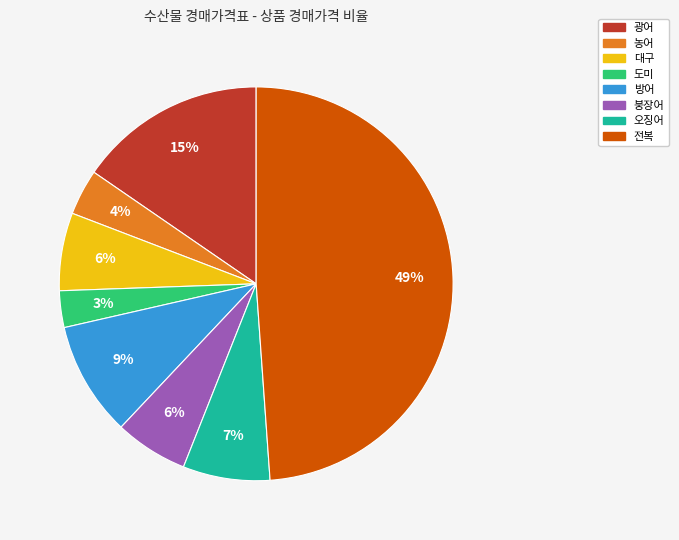

Is there a majority slice in this chart?

No